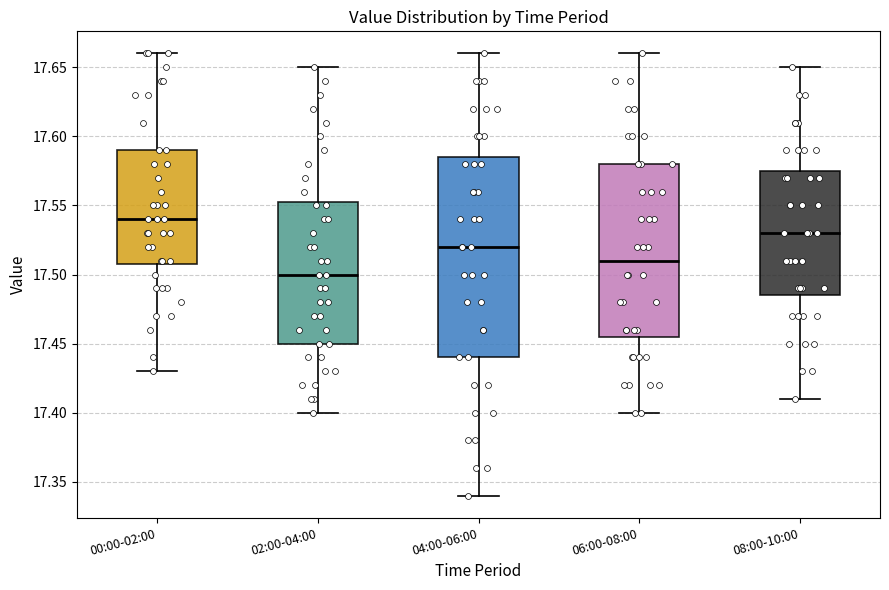

Reading left to right, read every box against the y-axis: the position of its median line, the range the box covers, and the ends of its whiskers. The values are not printed on the chart, so give them approximately, as read against the axis.

00:00-02:00: median 17.540, box 17.510 to 17.590, whiskers 17.430 to 17.660
02:00-04:00: median 17.500, box 17.450 to 17.555, whiskers 17.400 to 17.650
04:00-06:00: median 17.520, box 17.440 to 17.585, whiskers 17.340 to 17.660
06:00-08:00: median 17.510, box 17.455 to 17.580, whiskers 17.400 to 17.660
08:00-10:00: median 17.530, box 17.485 to 17.575, whiskers 17.410 to 17.650